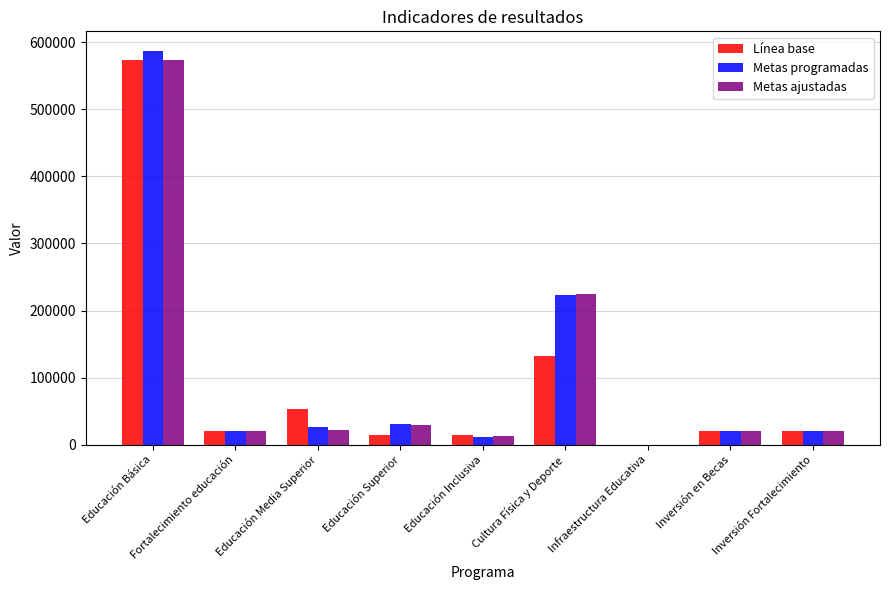

Count the number of categories in the chart.

9